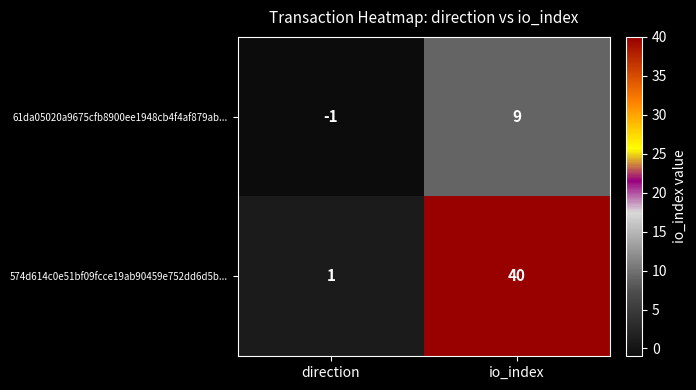

Between direction and io_index, which series saw the biggest shift?

574d614c0e51bf09fcce19ab90459e752dd6d5b...